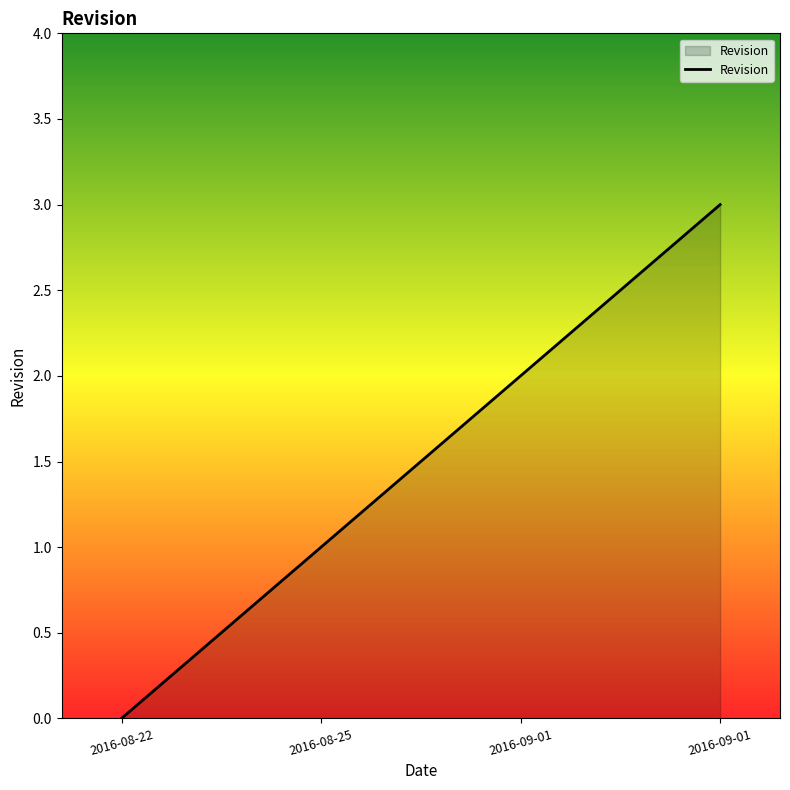

Does the chart have visible grid lines?

No